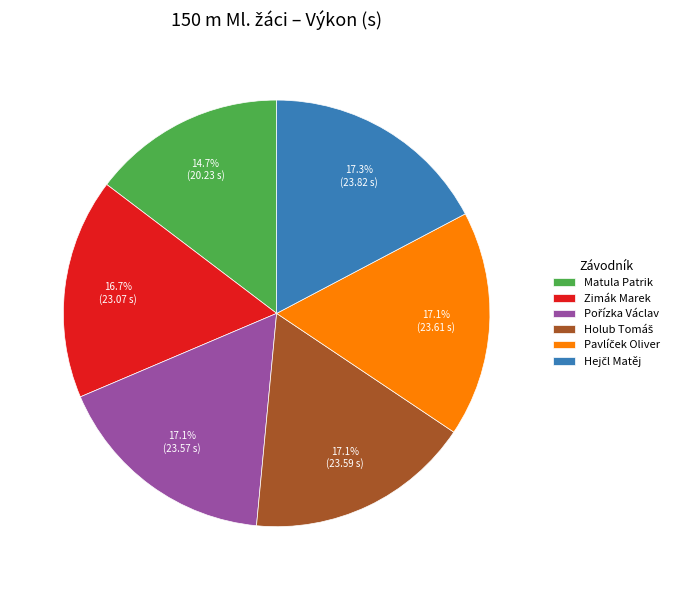

What portion of the pie excludes Matula Patrik?

85.3%